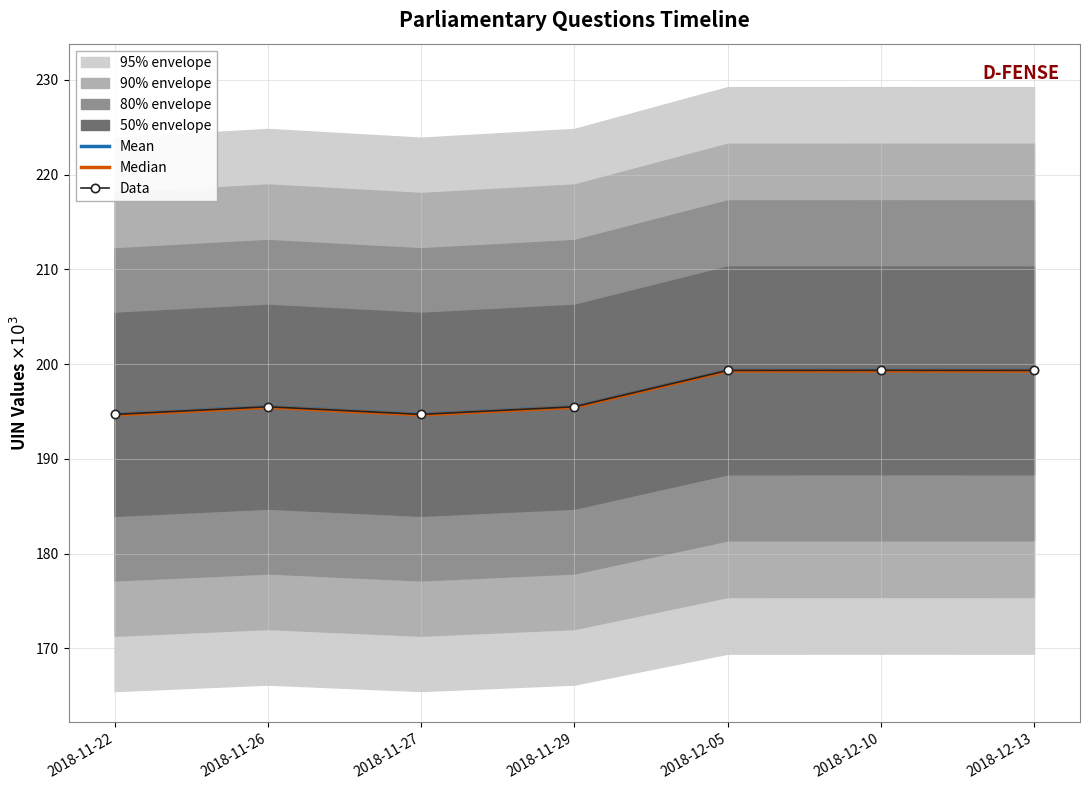

What is the label of the 2nd point from the left?

2018-11-26